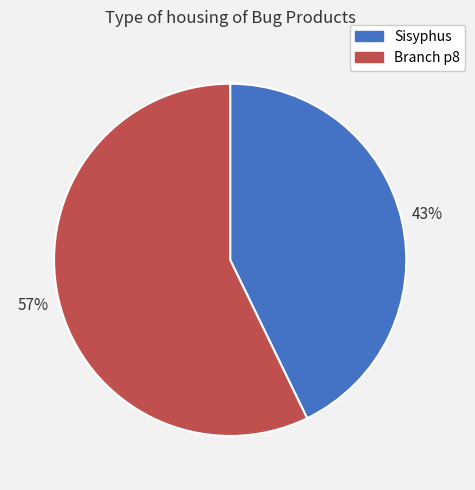

To the nearest percent, what is the difference between the largest and smallest slice percentages?

14%